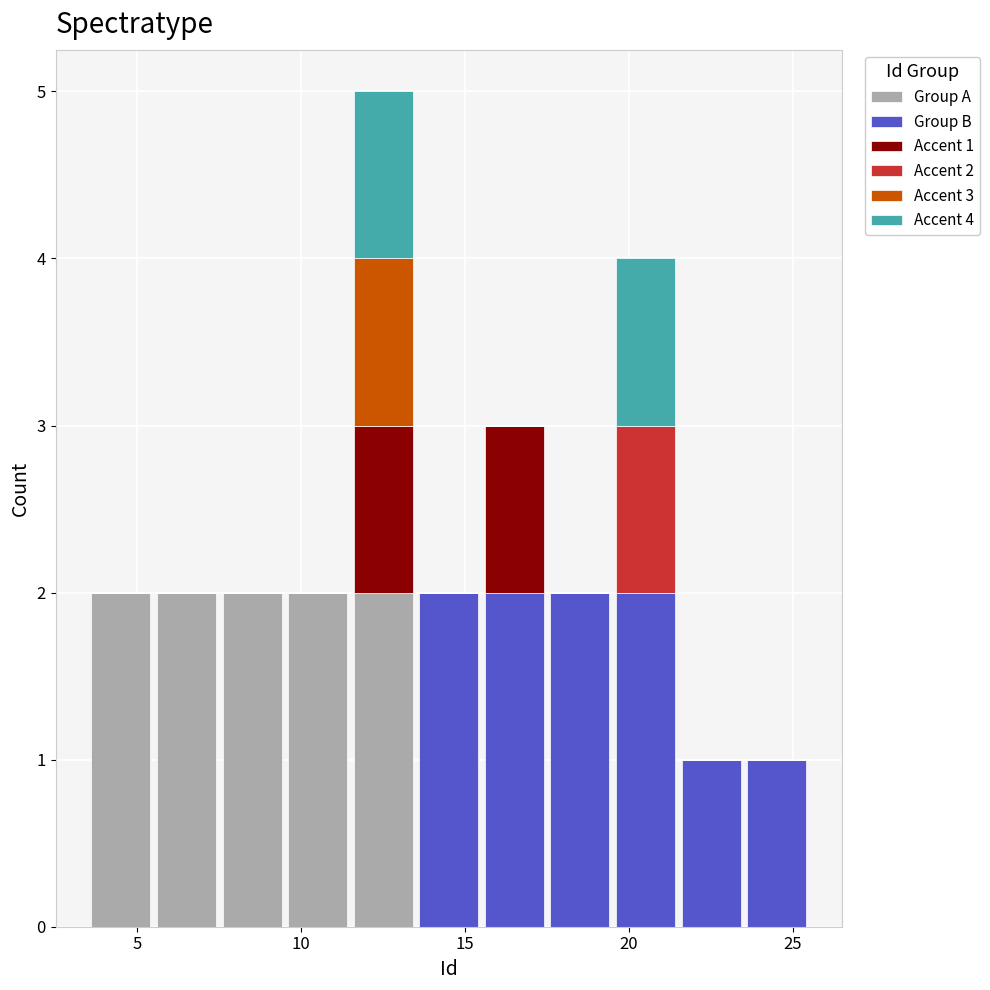

Which range on the x-axis has the tallest stacked bar (by total height)?

11.5 to 13.5